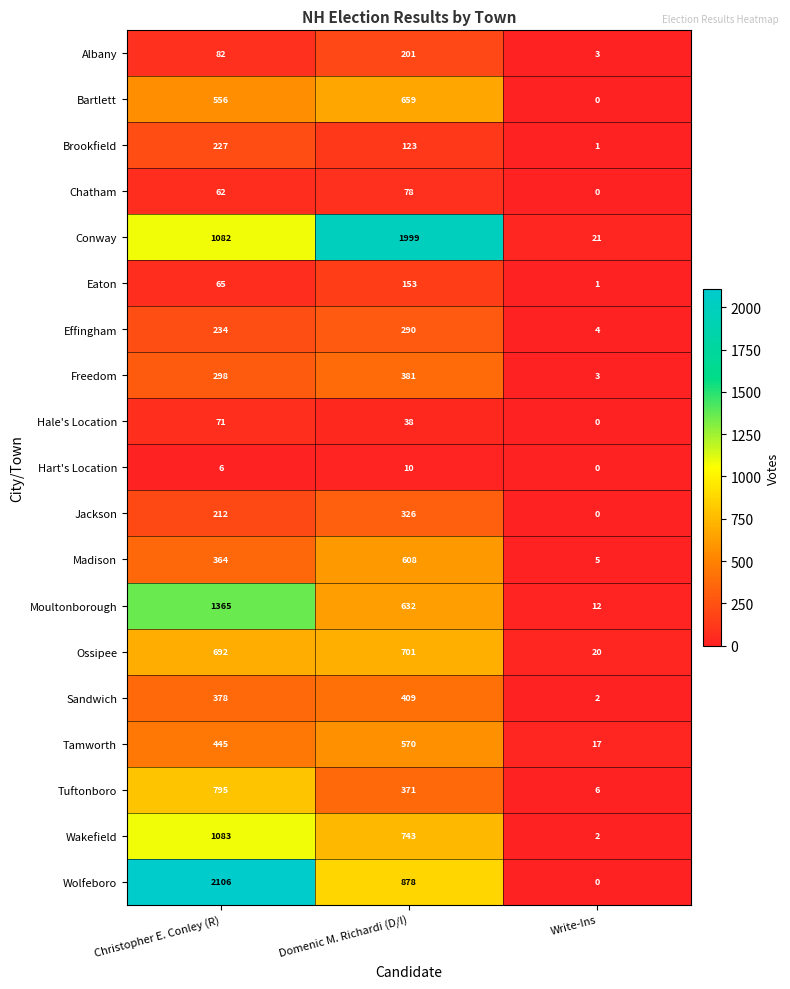

True or false: Tuftonboro has a value of 795 at Christopher E. Conley (R).

True